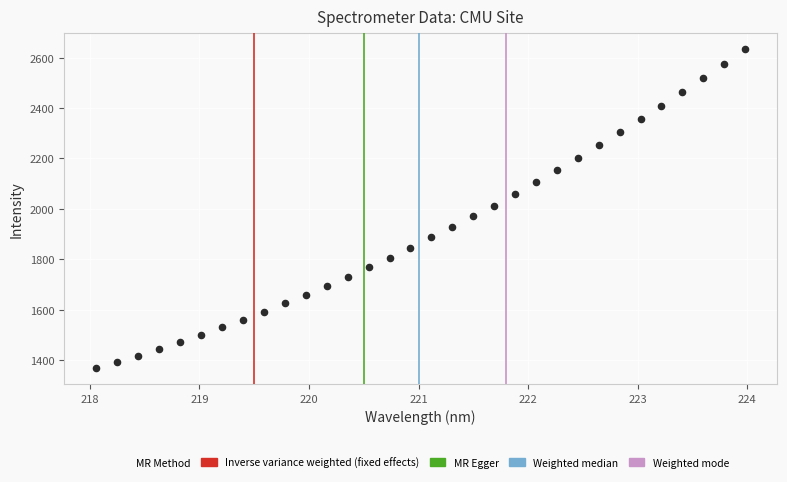

What is the range of X values (max minus min)?

5.9